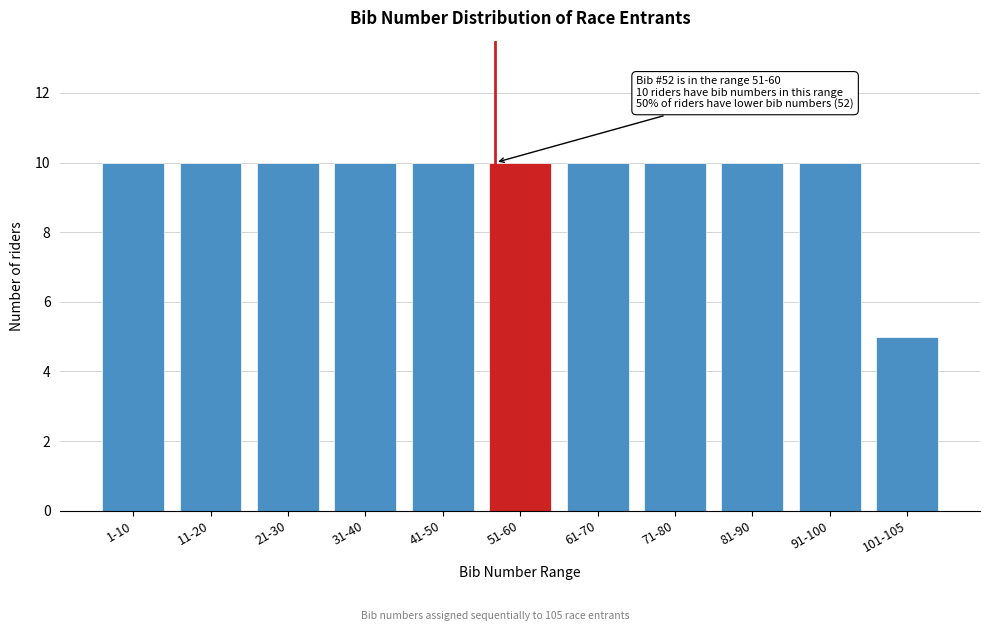

Reading left to right, what are all the values shown in this chart?

10	10	10	10	10	10	10	10	10	10	5